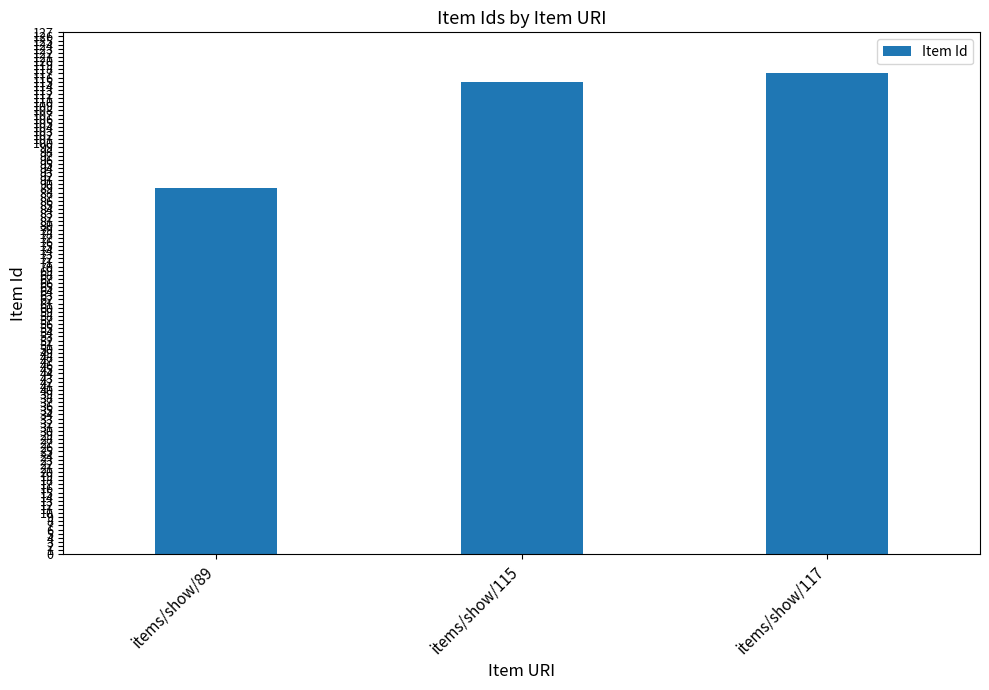

Rank the categories by value from highest to lowest.

items/show/117, items/show/115, items/show/89